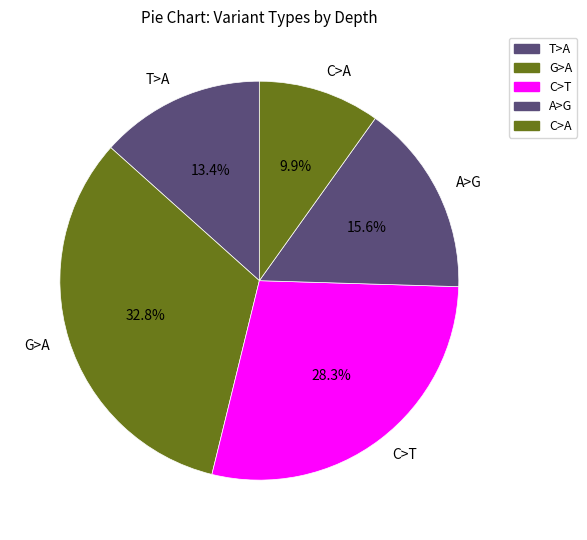

Rank the categories by value from highest to lowest.

G>A, C>T, A>G, T>A, C>A